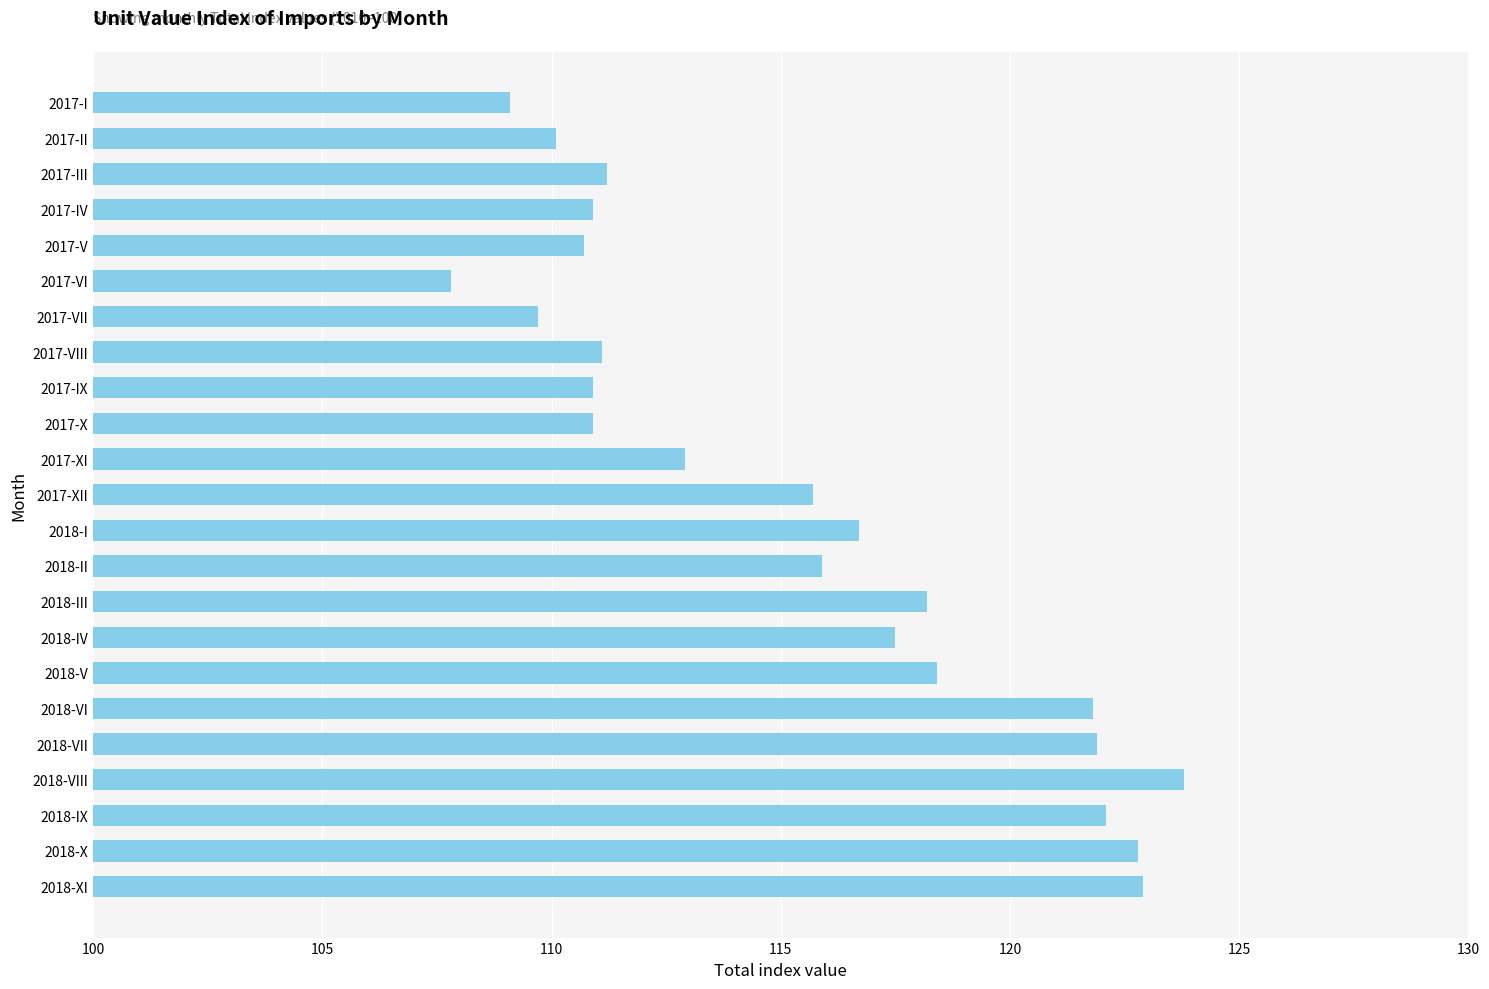

The chart shows a value of 123.8 at 2018-VIII. True or false?

True